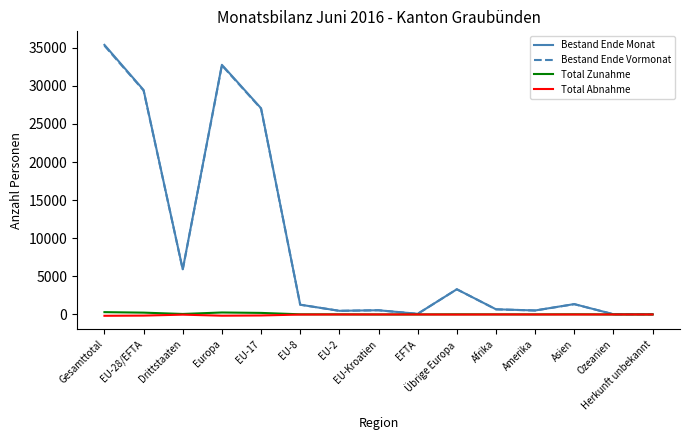

Is the value of Bestand Ende Monat at Europa greater than the value of Total Zunahme at Übrige Europa?

Yes